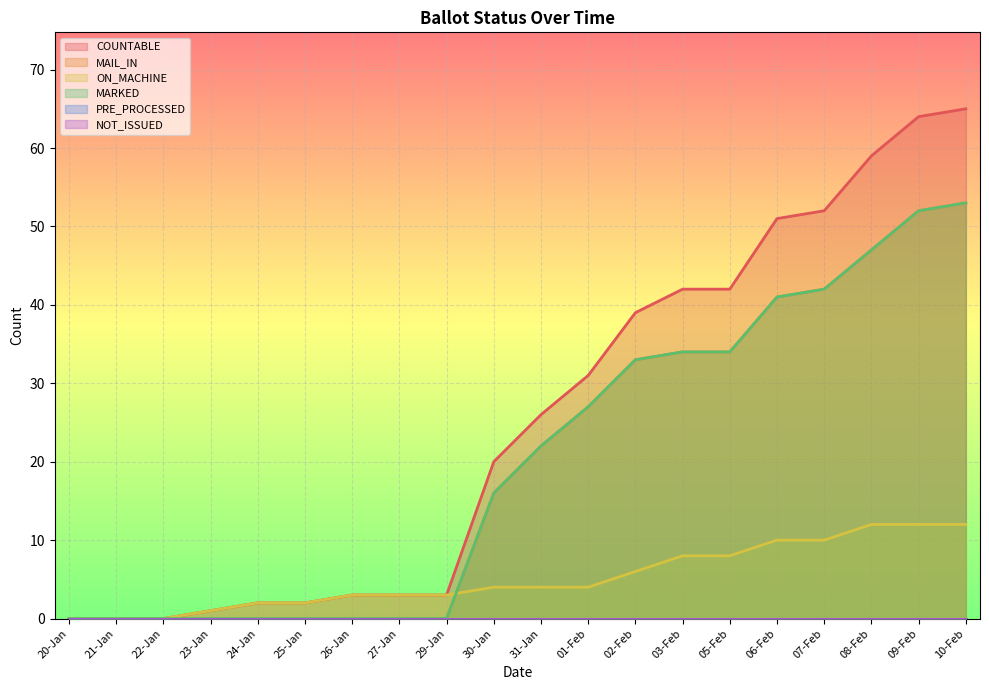

The ON_MACHINE series shows 1 at 23-Jan. True or false?

False